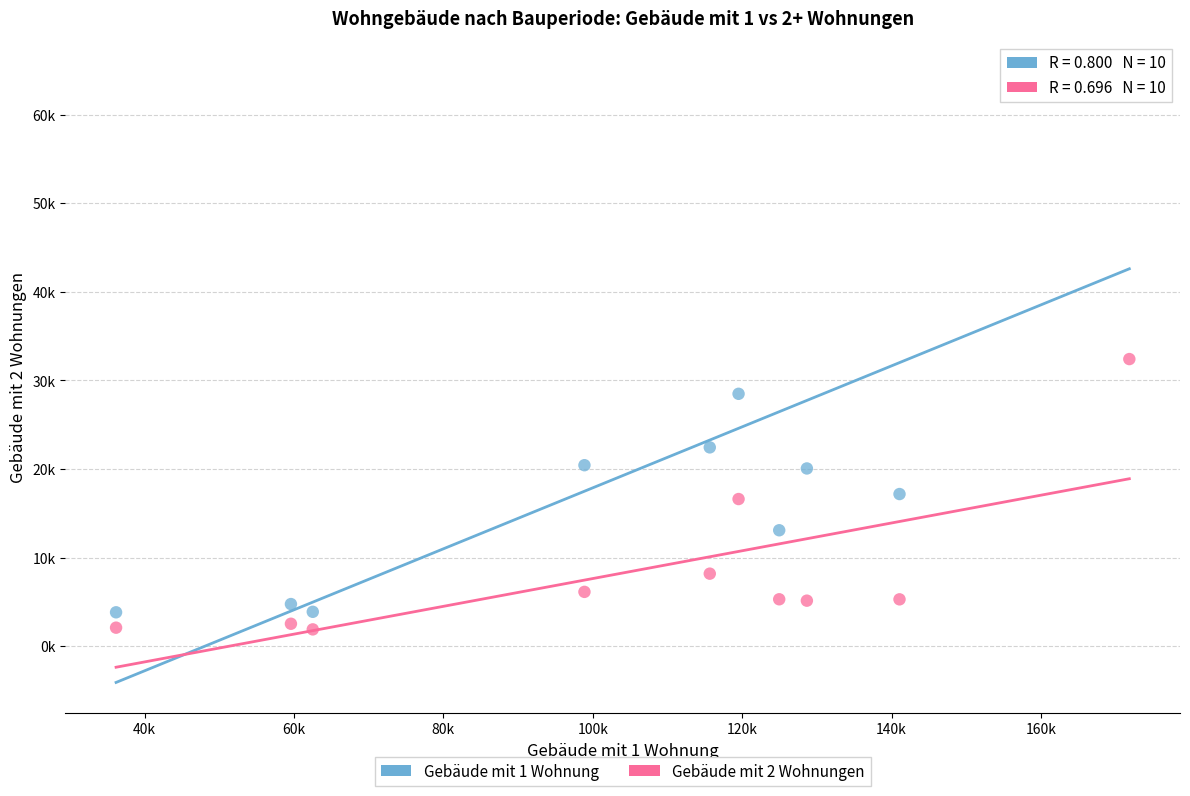

Which series has the largest Y range (max minus min)?

Gebäude mit 1 Wohnung